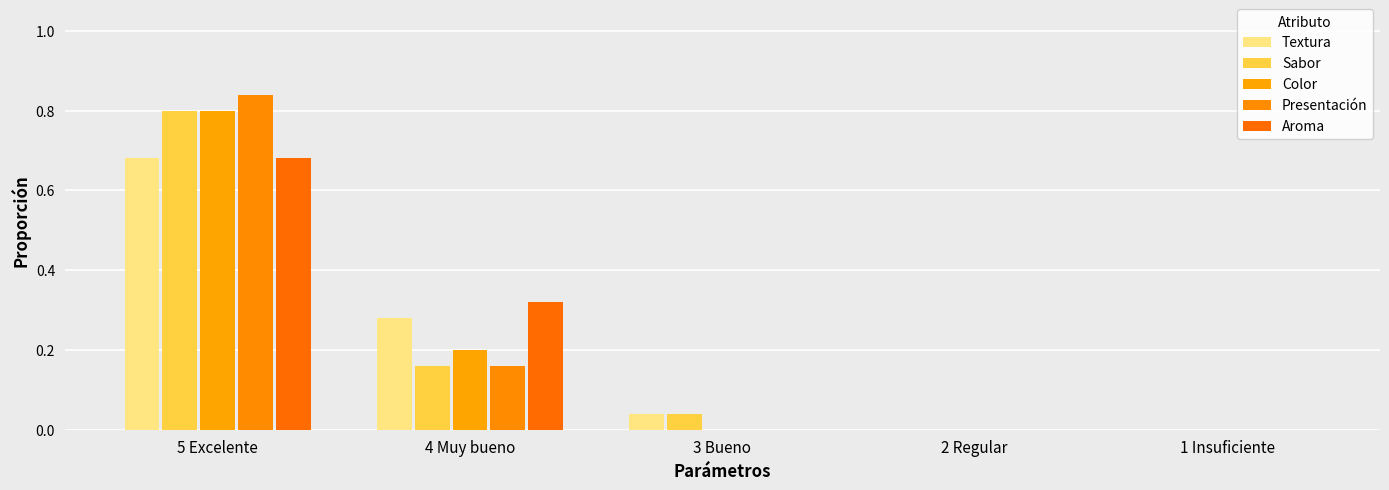

What is the sum of the Presentación values at 5 Excelente and 2 Regular?

0.8